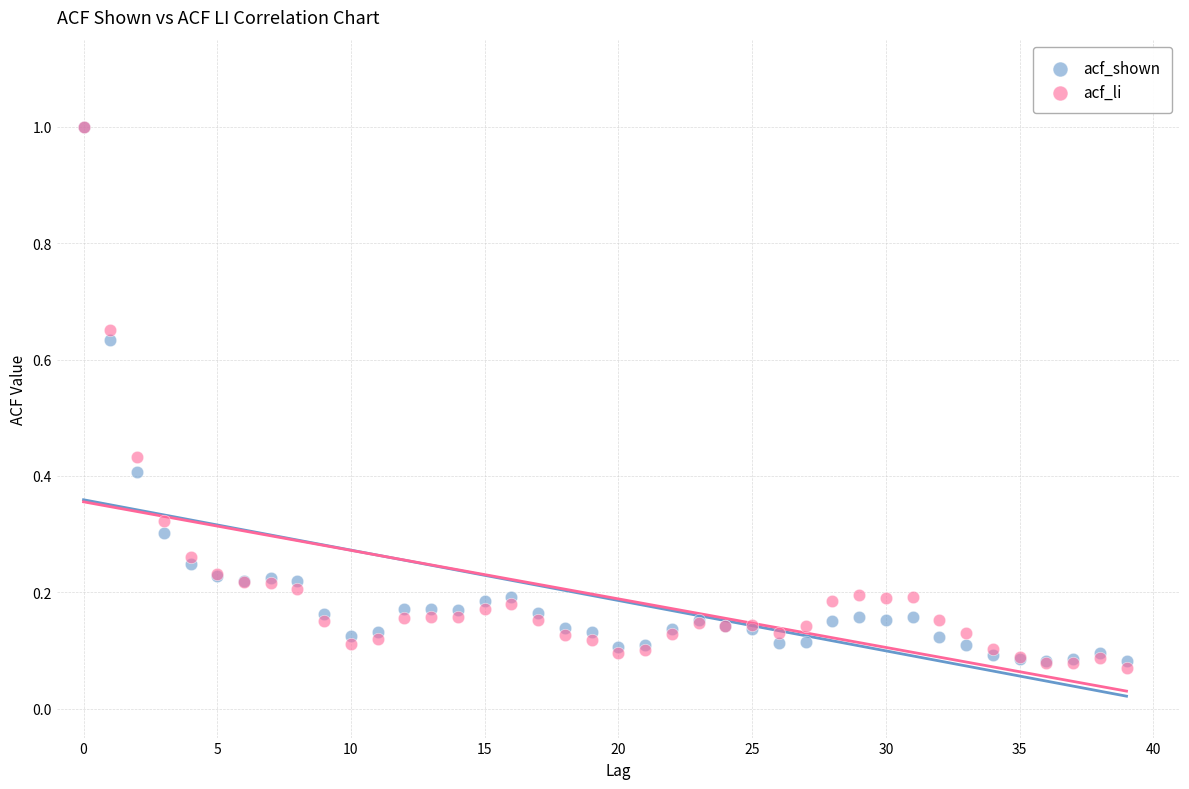

What are all the series names shown in the legend?

acf_shown, acf_li